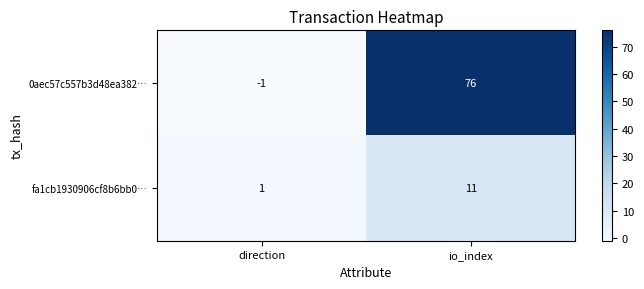

What is the greatest value displayed?

76